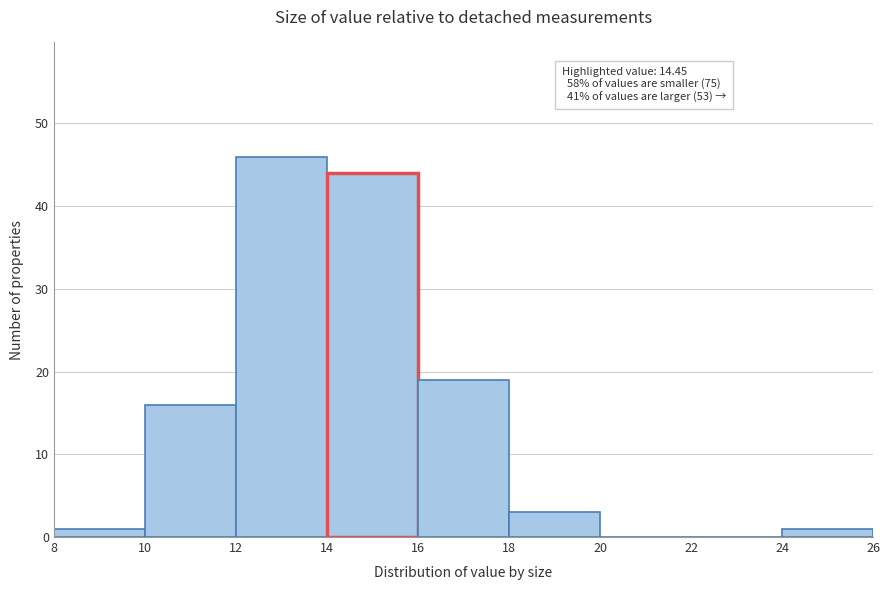

Over which range of the x-axis is the bar tallest?

12 to 14